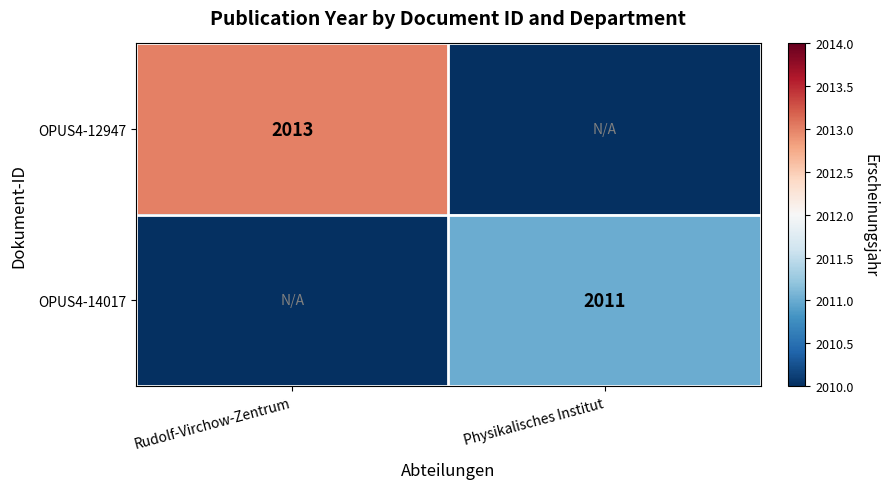

Count the number of data series in this chart.

2